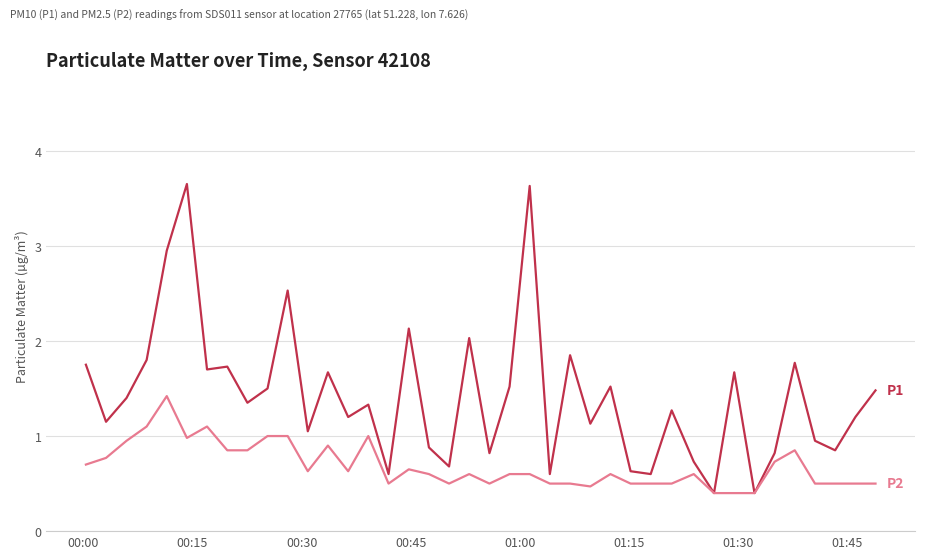

What is the minimum value shown in the chart?

0.4